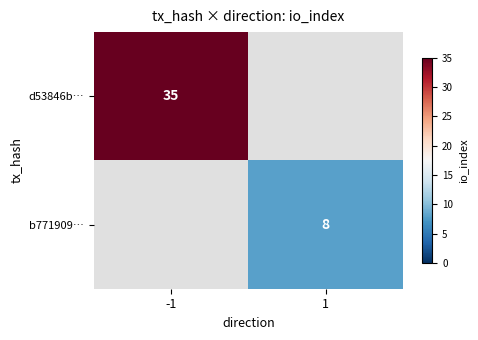

Is it true that b771909… equals 3 at 1?

False